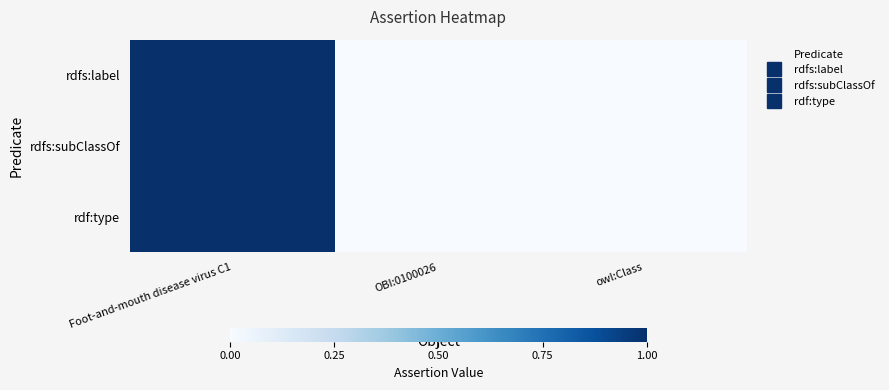

Reading left to right, transcribe all the data shown in this chart.

rdfs:label: Foot-and-mouth disease virus C1=1	OBI:0100026=0	owl:Class=0
rdfs:subClassOf: Foot-and-mouth disease virus C1=1	OBI:0100026=0	owl:Class=0
rdf:type: Foot-and-mouth disease virus C1=1	OBI:0100026=0	owl:Class=0